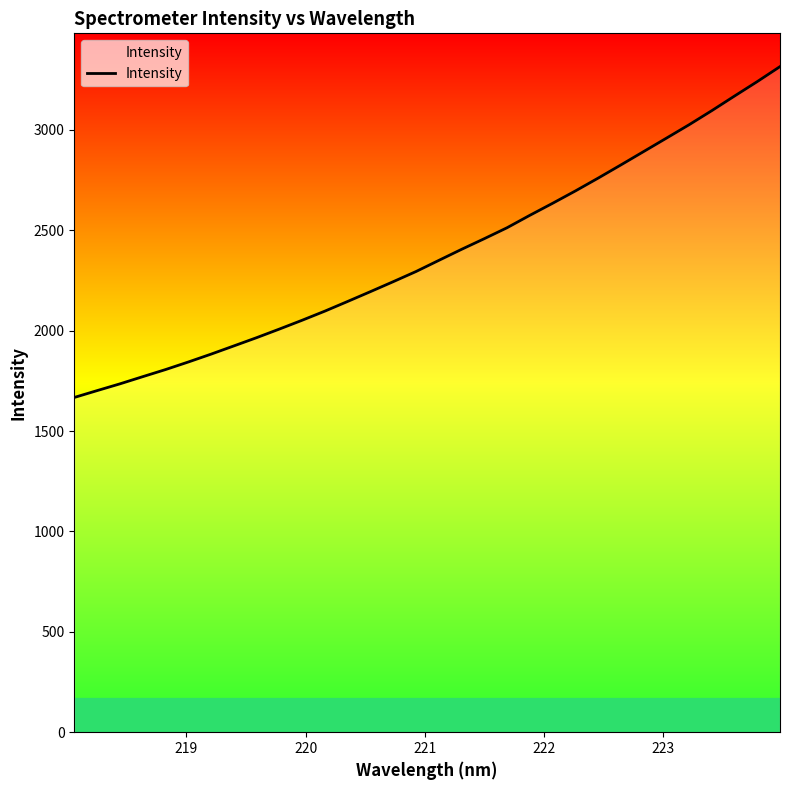

How many lines are shown in the chart?

1